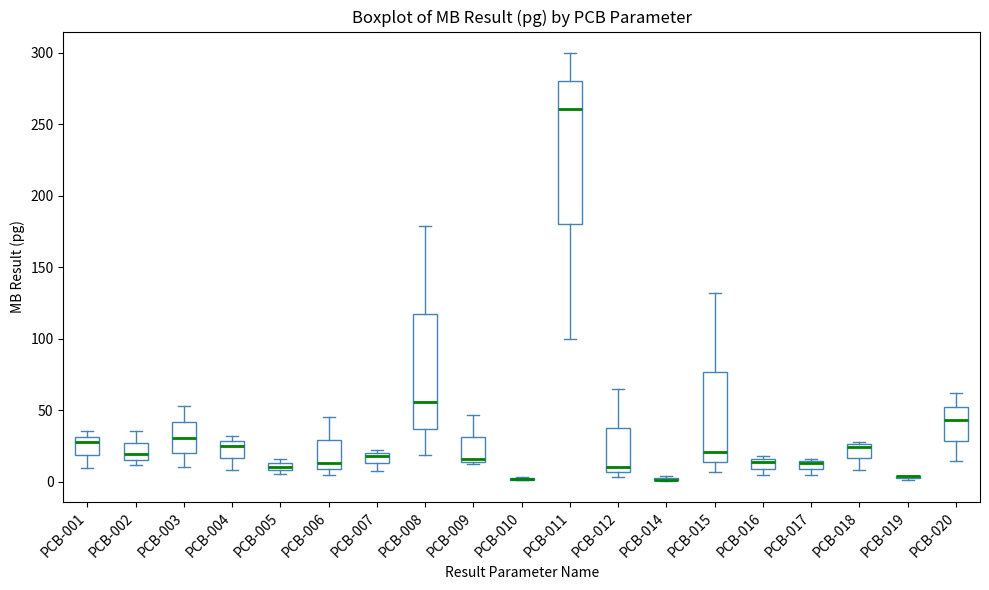

Which box is the tallest, from its lower edge to its upper edge?

PCB-011